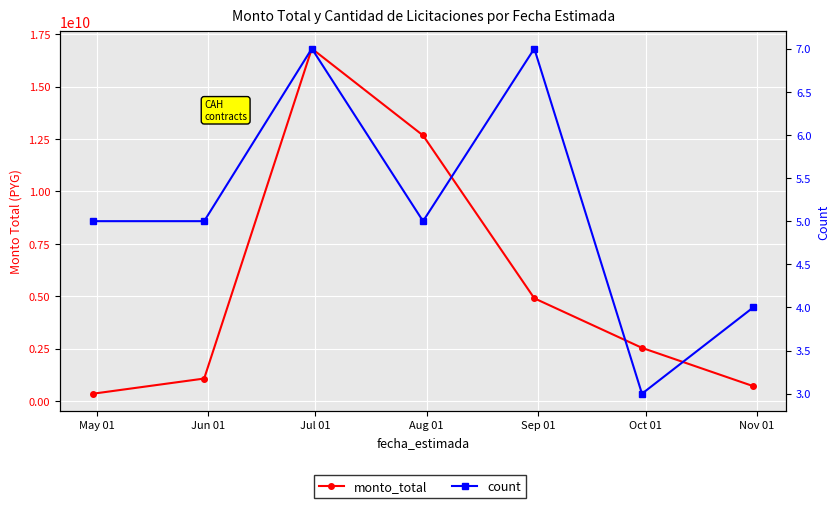

What position from the right is May 01?

7